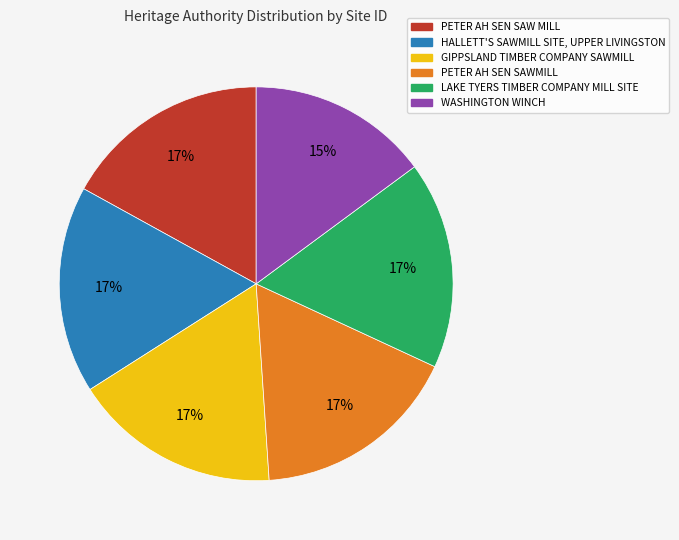

Is the sum of PETER AH SEN SAWMILL and PETER AH SEN SAW MILL greater than half?

No